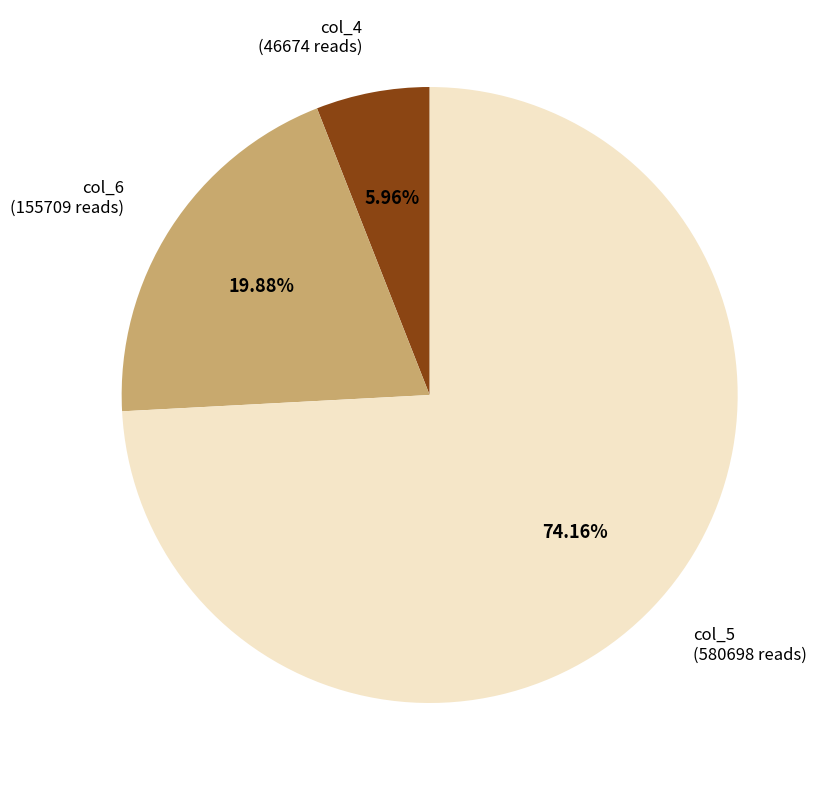

Combined, do col_6 and col_4 account for over 50%?

No